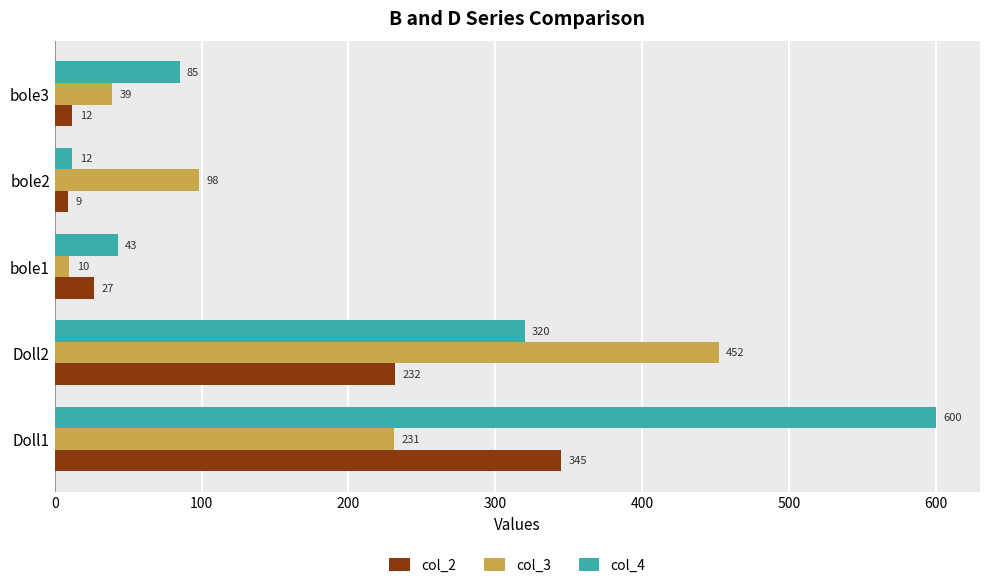

Where is col_4 nearest to the value 306?

Doll2